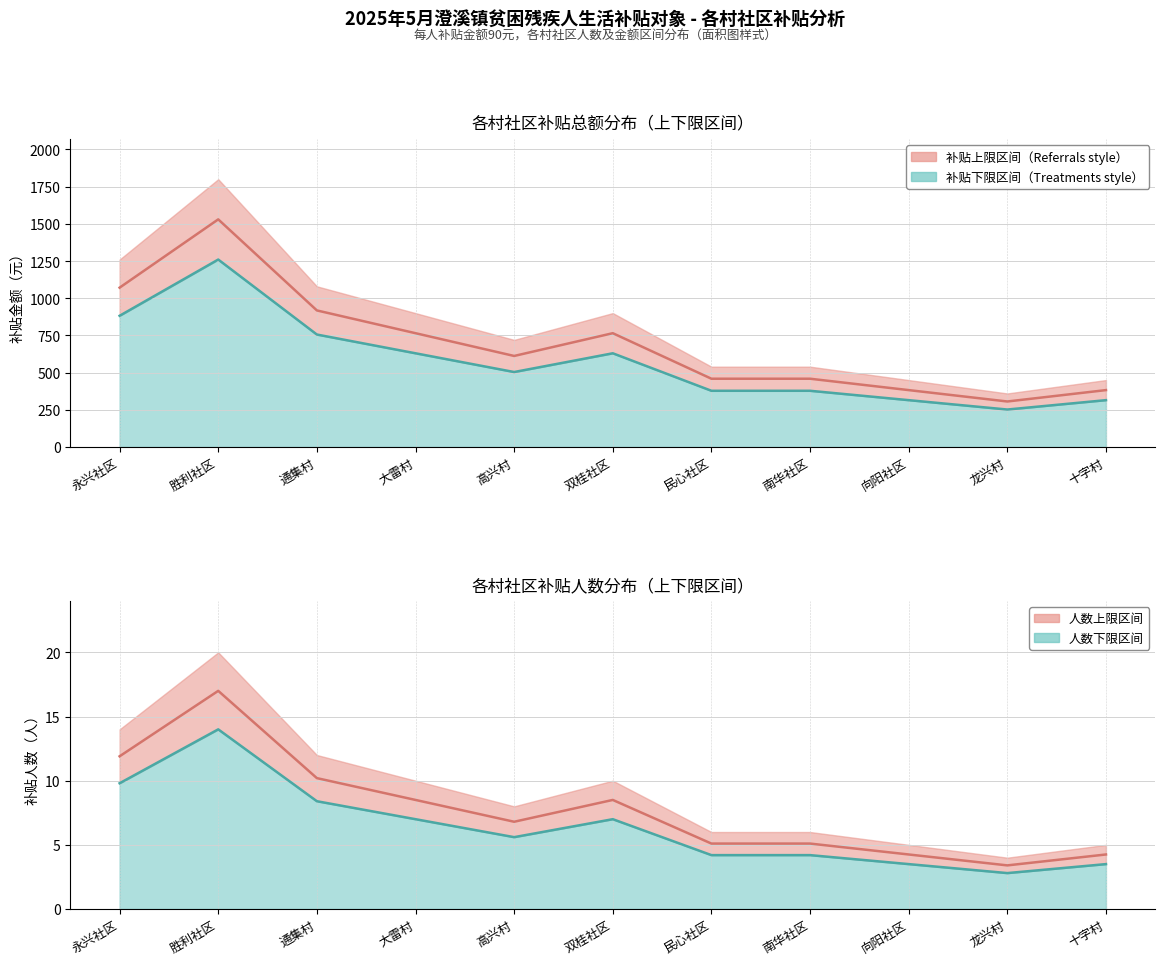

Which has a higher value, 南华社区 or 民心社区?

南华社区